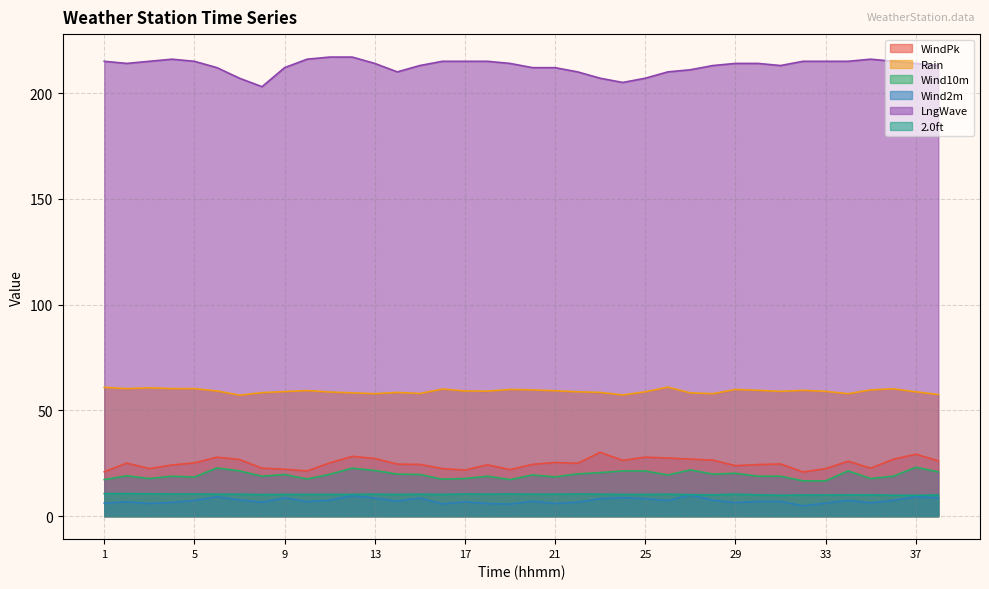

What is the sum of all Wind2m values?

278.7